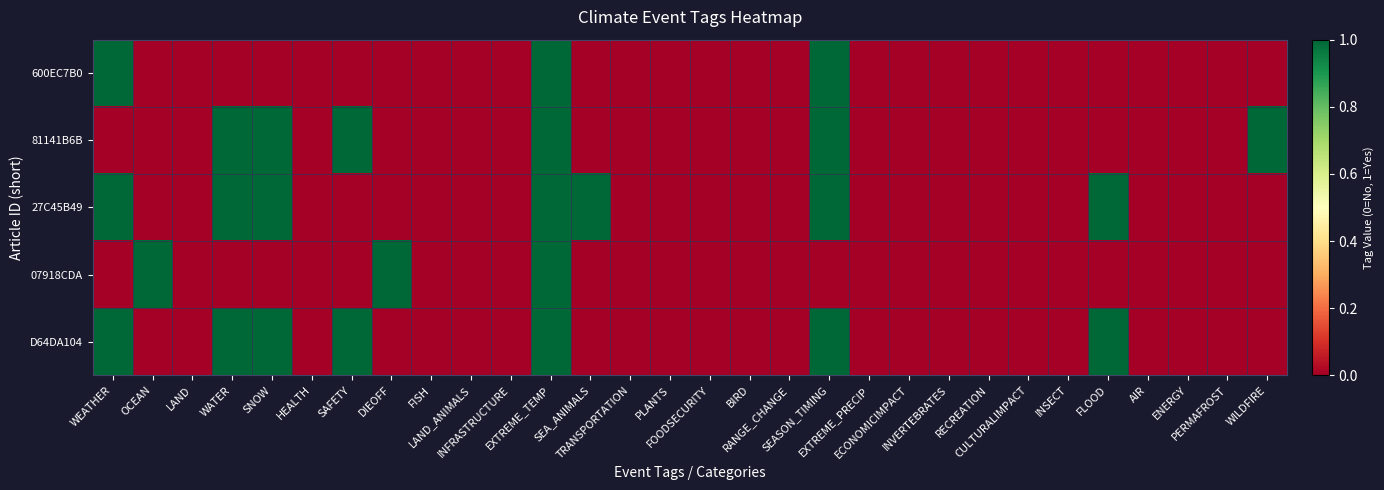

At SEA_ANIMALS, list the series in order from largest to smallest.

27C45B49, 600EC7B0, 81141B6B, 07918CDA, D64DA104